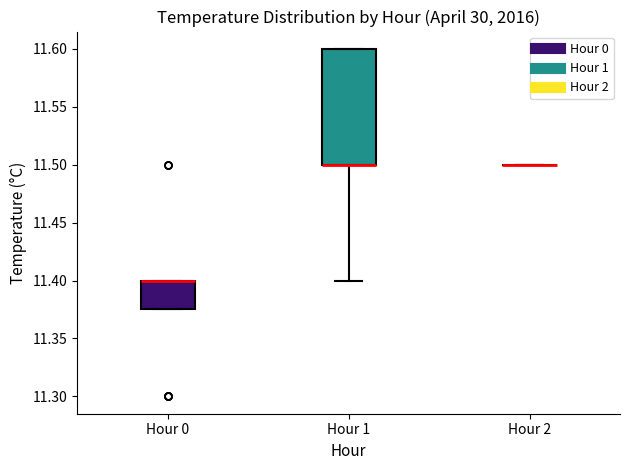

Which box is the tallest, from its lower edge to its upper edge?

Hour 1